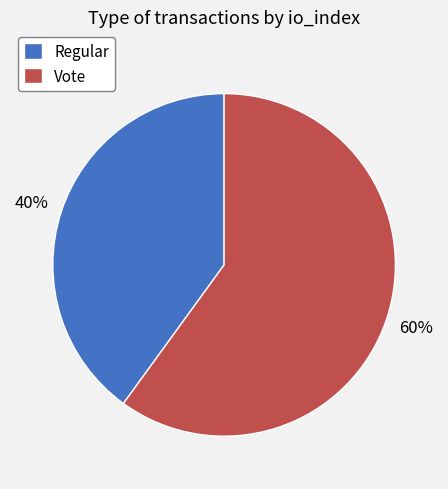

Count the number of slices in the pie.

2